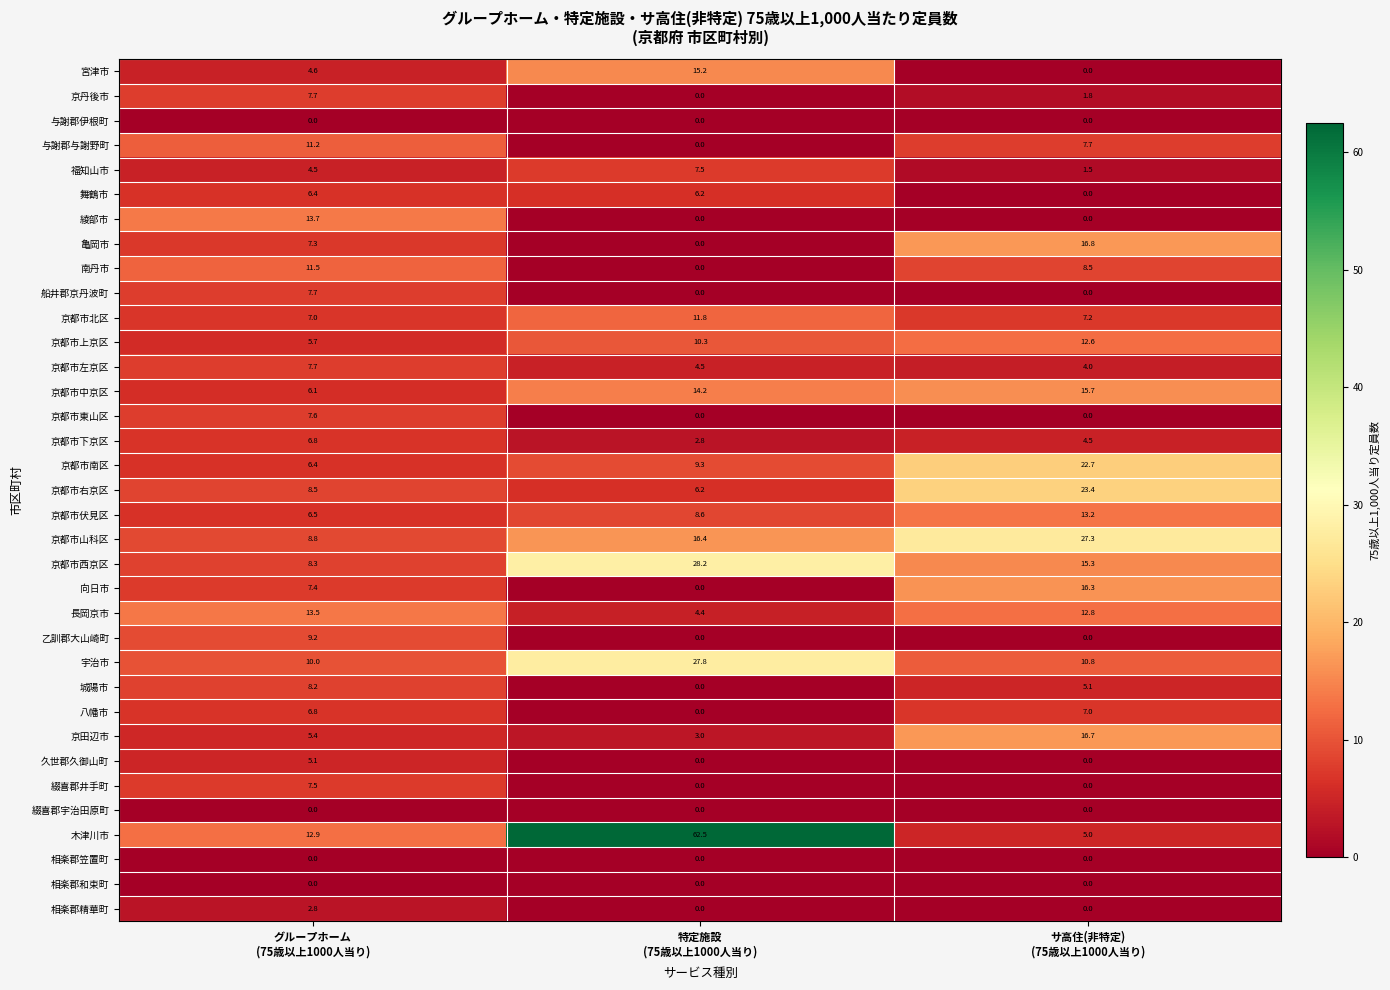

What is the highest value of the 久世郡久御山町 series?

5.1